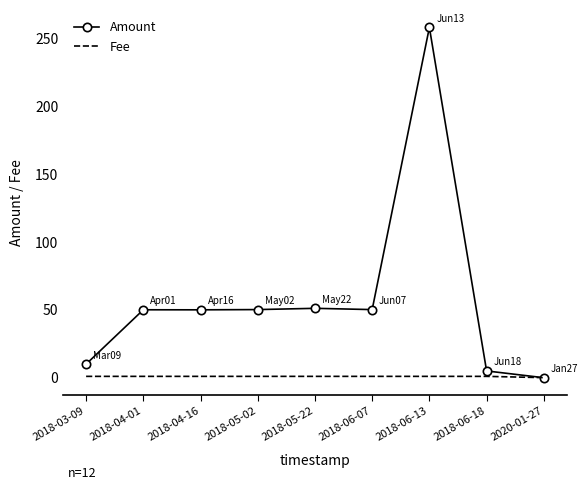

How many times do Amount and Fee cross each other?

1